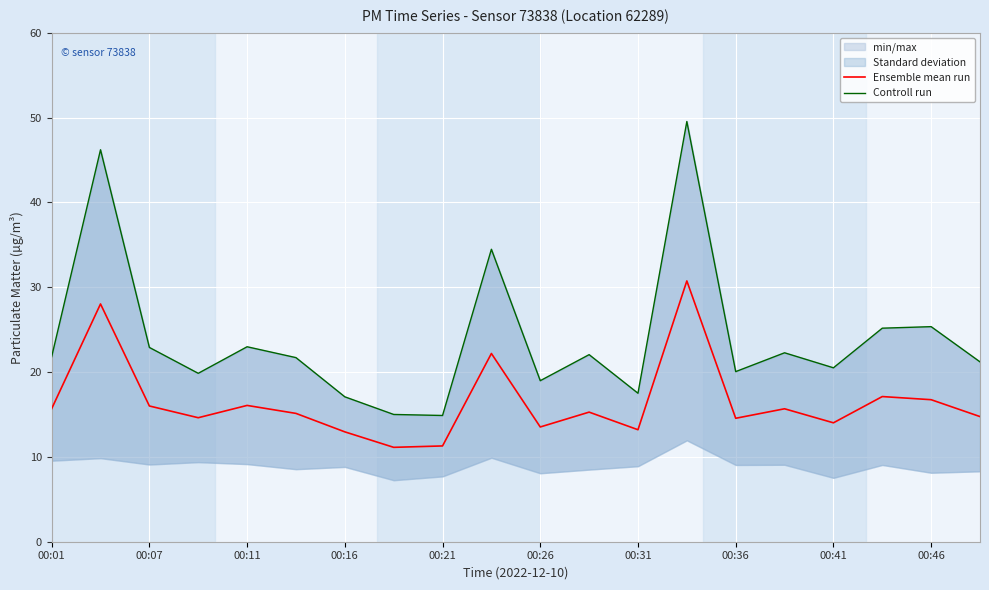

What is the sum of all Controll run values?

479.5